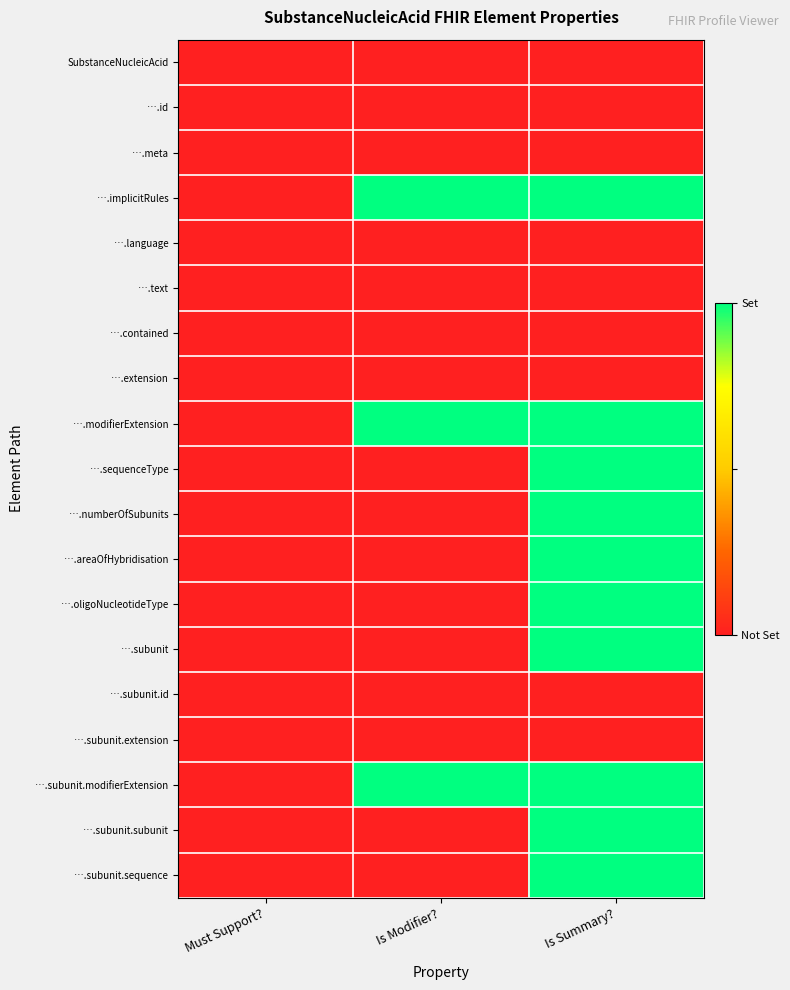

Reading left to right, what are all the values shown in this chart?

SubstanceNucleicAcid: Must Support?=0	Is Modifier?=0	Is Summary?=0
….id: Must Support?=0	Is Modifier?=0	Is Summary?=0
….meta: Must Support?=0	Is Modifier?=0	Is Summary?=0
….implicitRules: Must Support?=0	Is Modifier?=1	Is Summary?=1
….language: Must Support?=0	Is Modifier?=0	Is Summary?=0
….text: Must Support?=0	Is Modifier?=0	Is Summary?=0
….contained: Must Support?=0	Is Modifier?=0	Is Summary?=0
….extension: Must Support?=0	Is Modifier?=0	Is Summary?=0
….modifierExtension: Must Support?=0	Is Modifier?=1	Is Summary?=1
….sequenceType: Must Support?=0	Is Modifier?=0	Is Summary?=1
….numberOfSubunits: Must Support?=0	Is Modifier?=0	Is Summary?=1
….areaOfHybridisation: Must Support?=0	Is Modifier?=0	Is Summary?=1
….oligoNucleotideType: Must Support?=0	Is Modifier?=0	Is Summary?=1
….subunit: Must Support?=0	Is Modifier?=0	Is Summary?=1
….subunit.id: Must Support?=0	Is Modifier?=0	Is Summary?=0
….subunit.extension: Must Support?=0	Is Modifier?=0	Is Summary?=0
….subunit.modifierExtension: Must Support?=0	Is Modifier?=1	Is Summary?=1
….subunit.subunit: Must Support?=0	Is Modifier?=0	Is Summary?=1
….subunit.sequence: Must Support?=0	Is Modifier?=0	Is Summary?=1